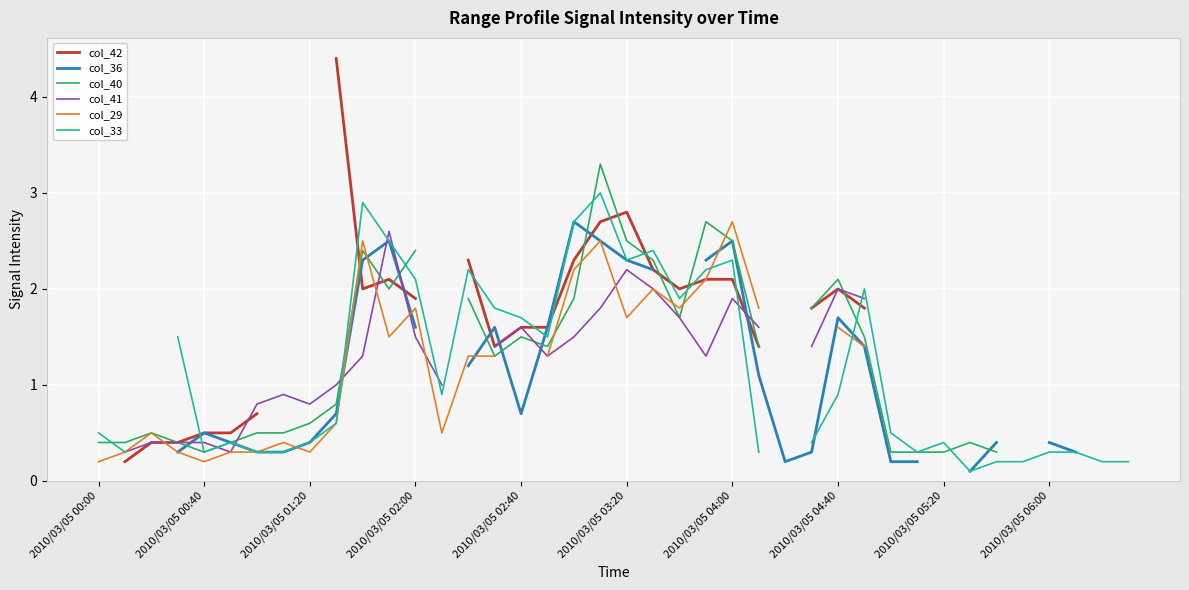

What is the total value across all series at 25?

7.6